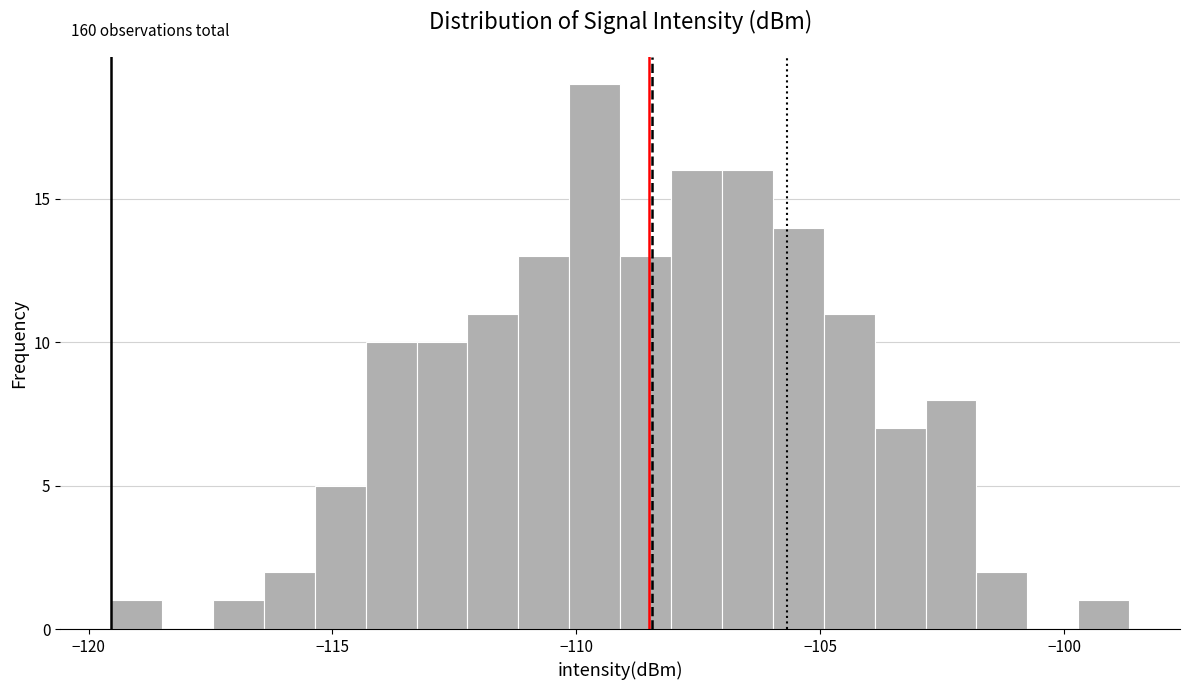

Around what value on the x-axis is the tallest bar? Give the approximate position of its centre, as read against the axis.

-109.5